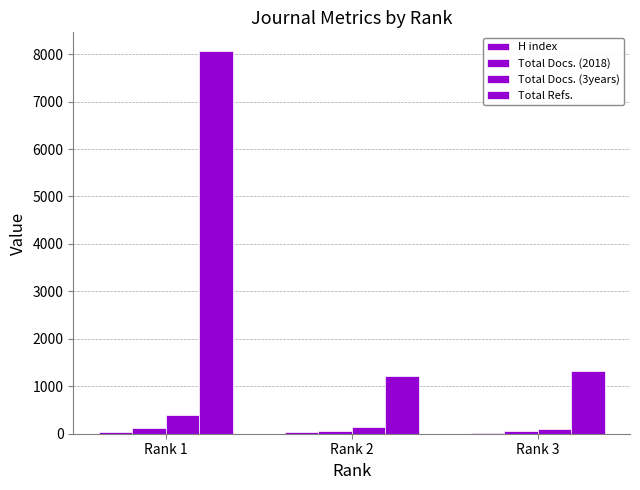

How many data points does each series have?

3